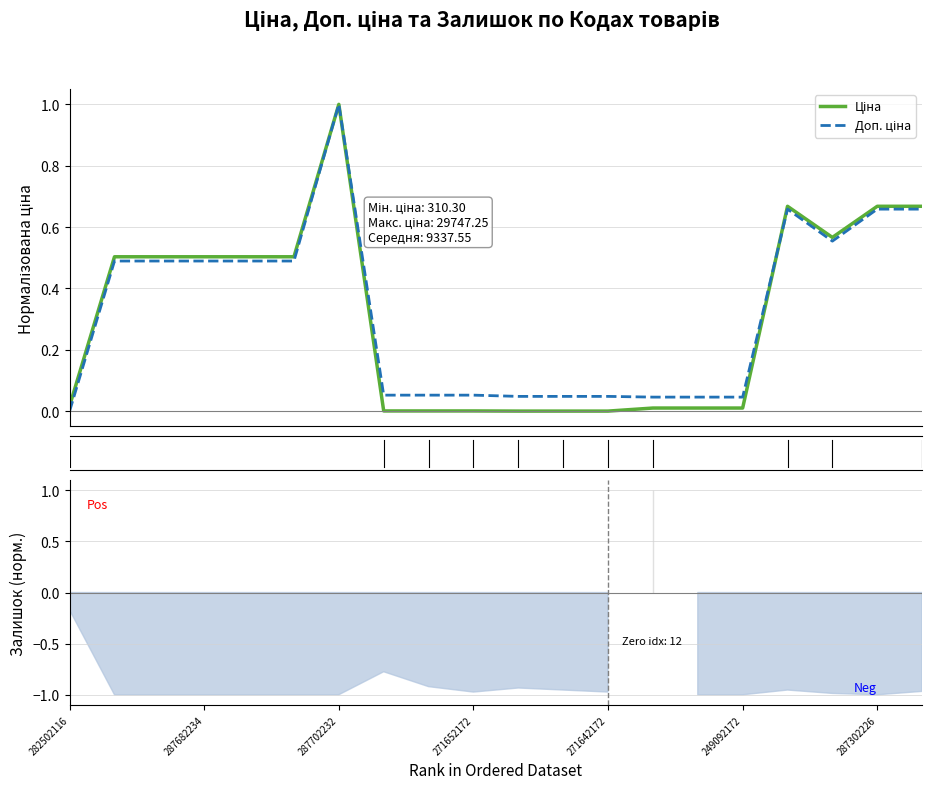

What is the approximate value of Ціна at 287302225?

0.7